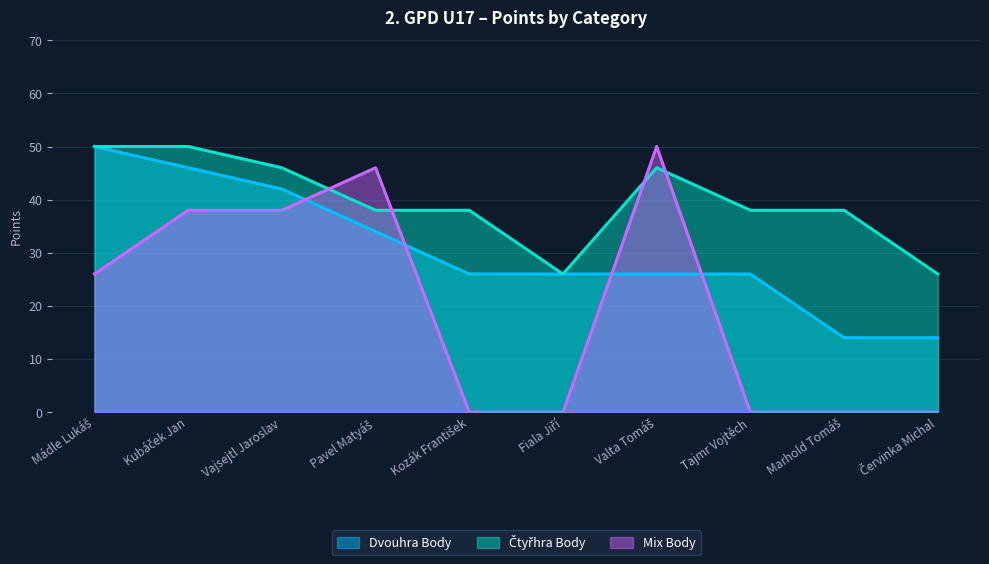

Reading left to right, what are all the values shown in this chart?

Dvouhra Body: 50	46	42	34	26	26	26	26	14	14
Čtyřhra Body: 50	50	46	38	38	26	46	38	38	26
Mix Body: 26	38	38	46	0	0	50	0	0	0